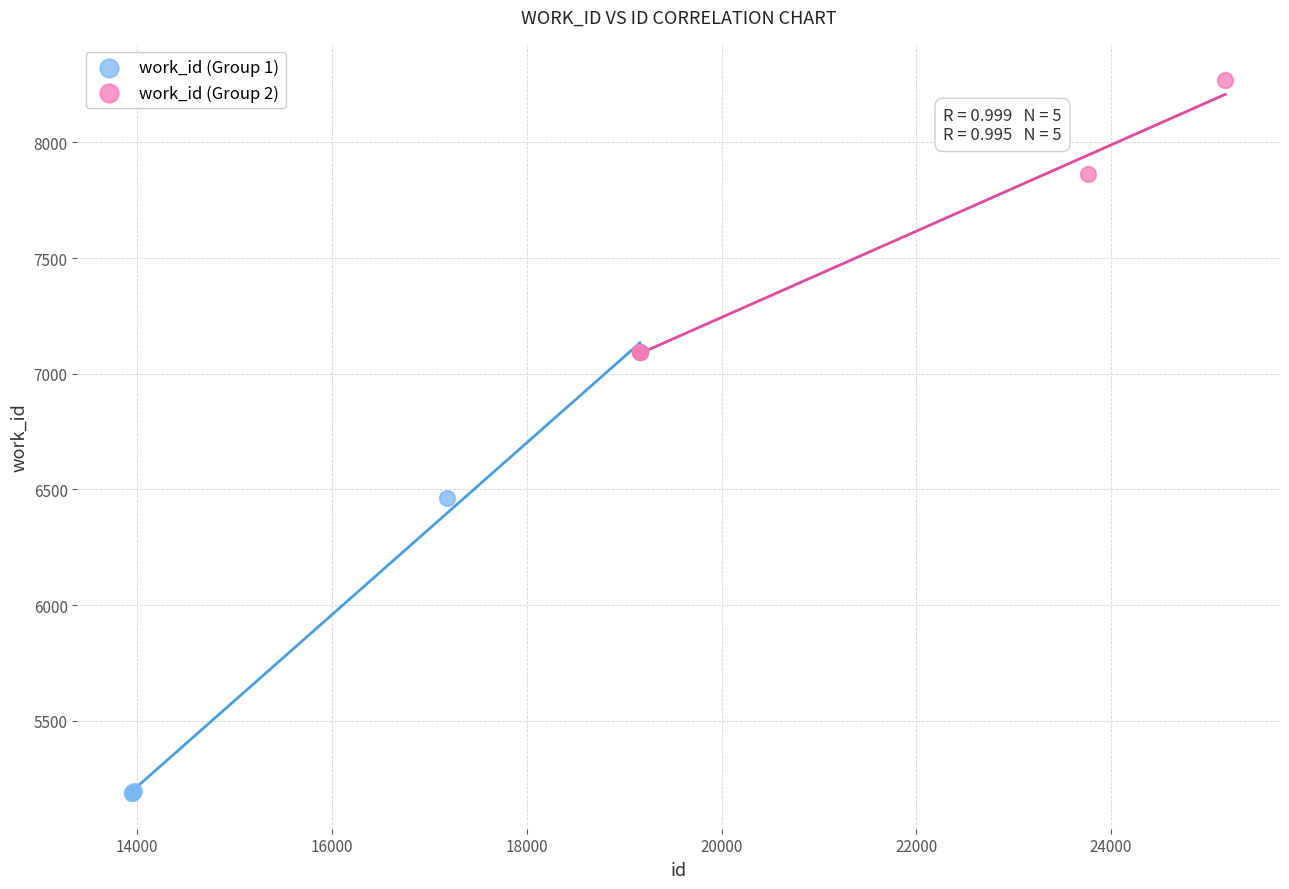

Which series contains the lowest Y value?

work_id (Group 1)